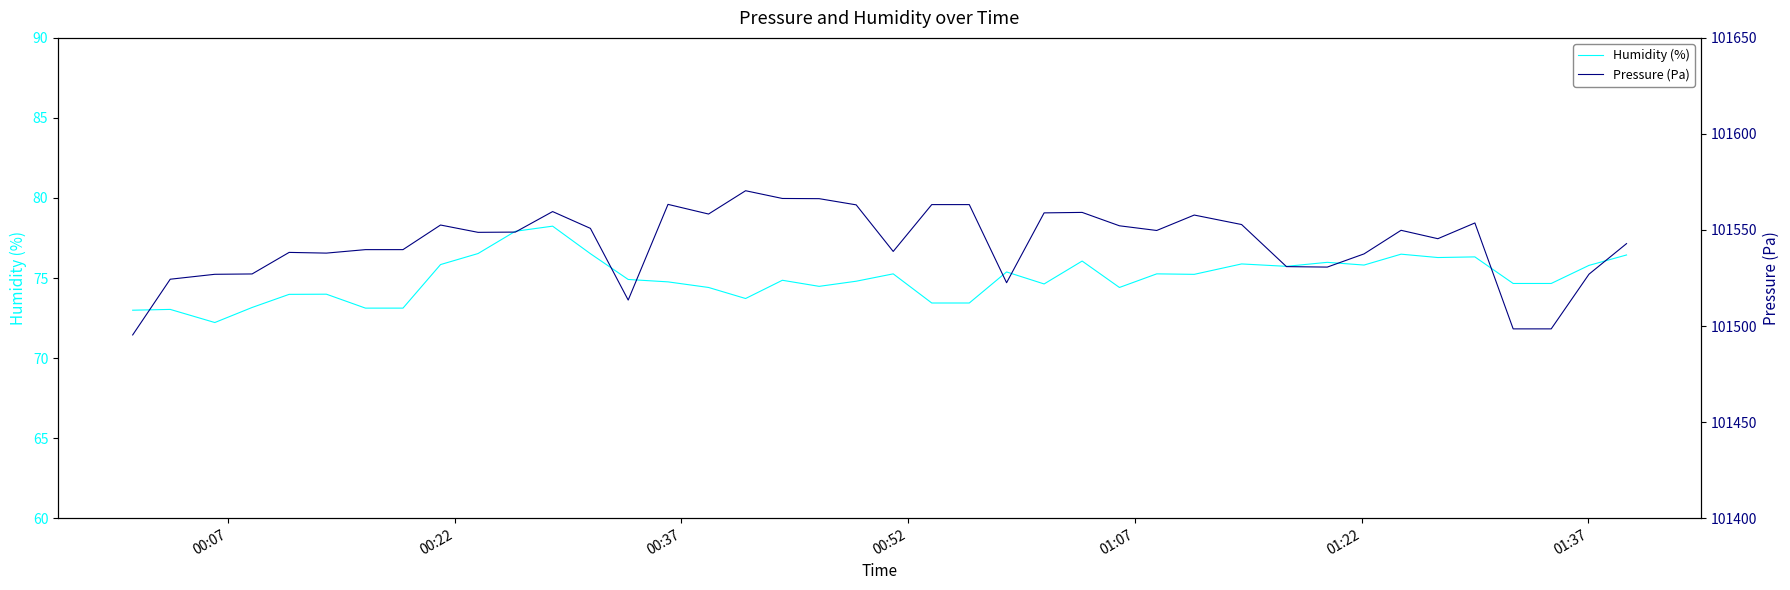

How many data points in Pressure (Pa) are less than 101548?

19